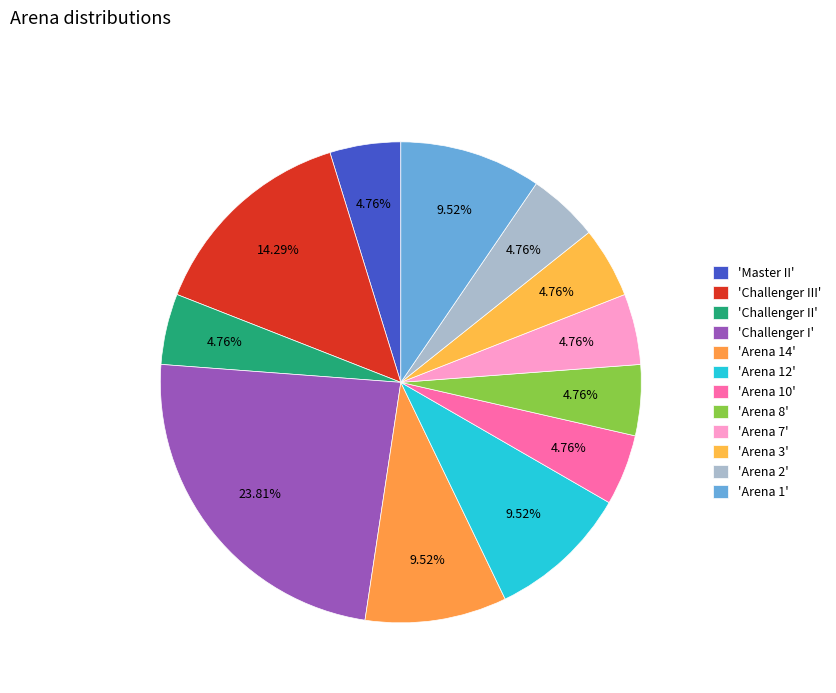

Count the number of slices in the pie.

12